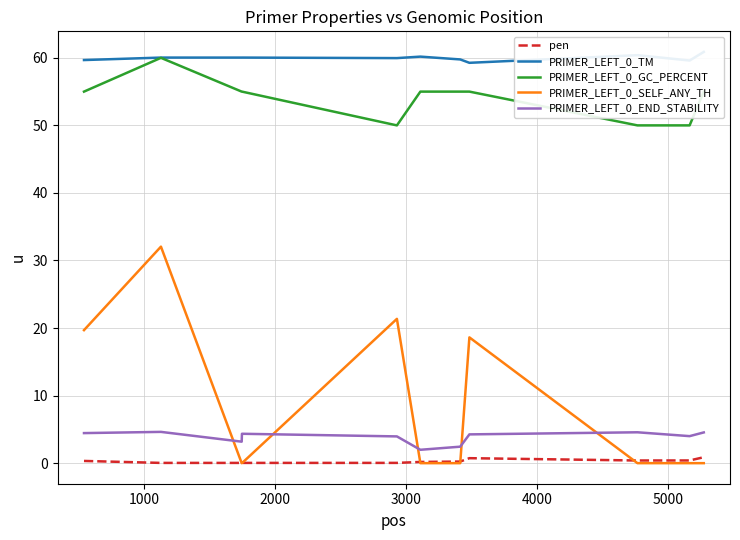

How many values in the PRIMER_LEFT_0_SELF_ANY_TH series exceed 0?

4